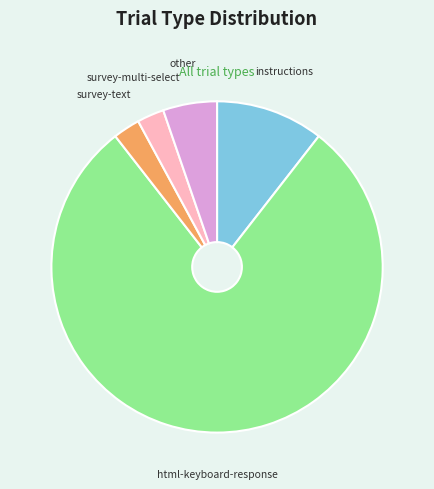

True or false: html-keyboard-response accounts for 22% of the total.

False